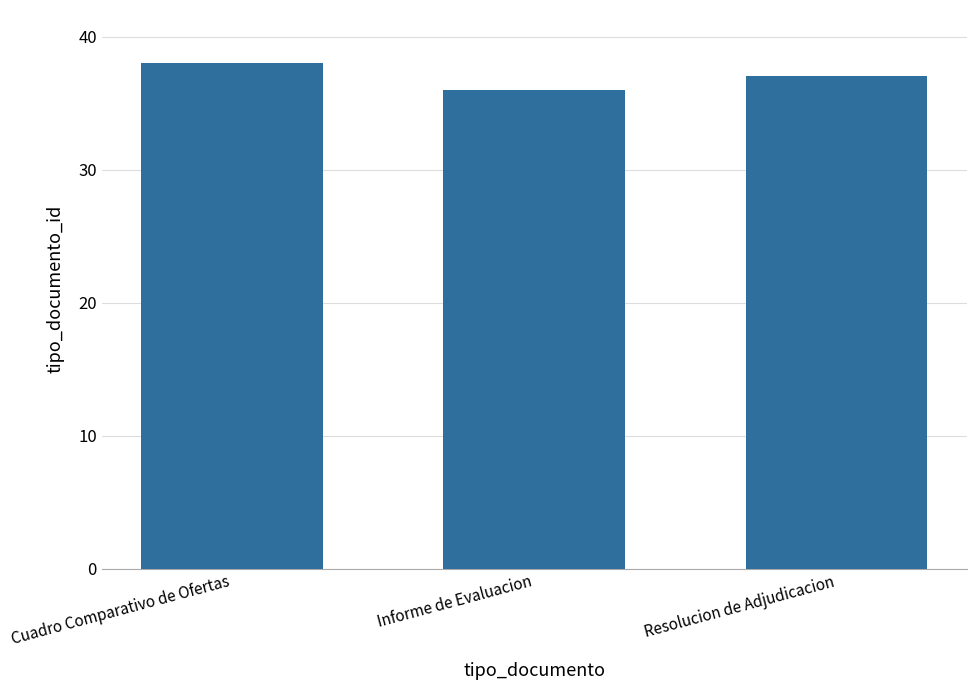

Which label corresponds to the largest value in the chart?

Cuadro Comparativo de Ofertas